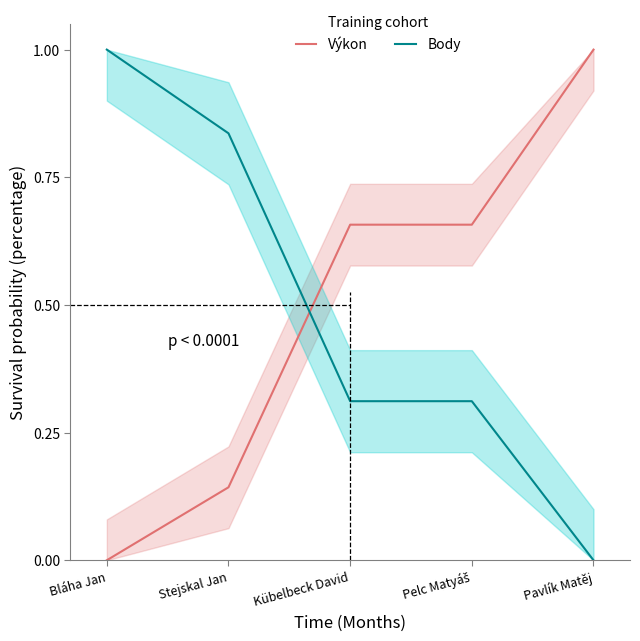

At which label does Body reach its minimum?

Pavlík Matěj